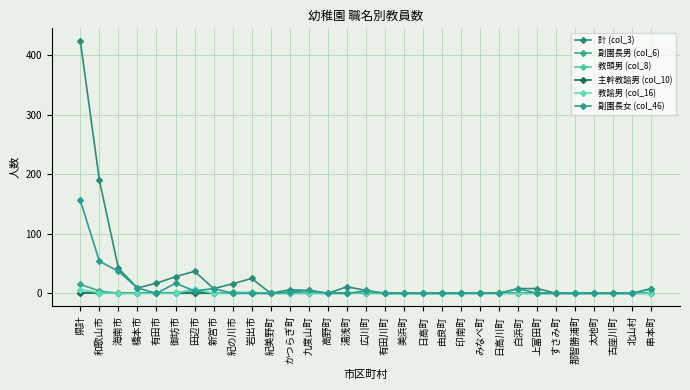

How many intersections are there between 教諭男 (col_16) and 副園長男 (col_6)?

3